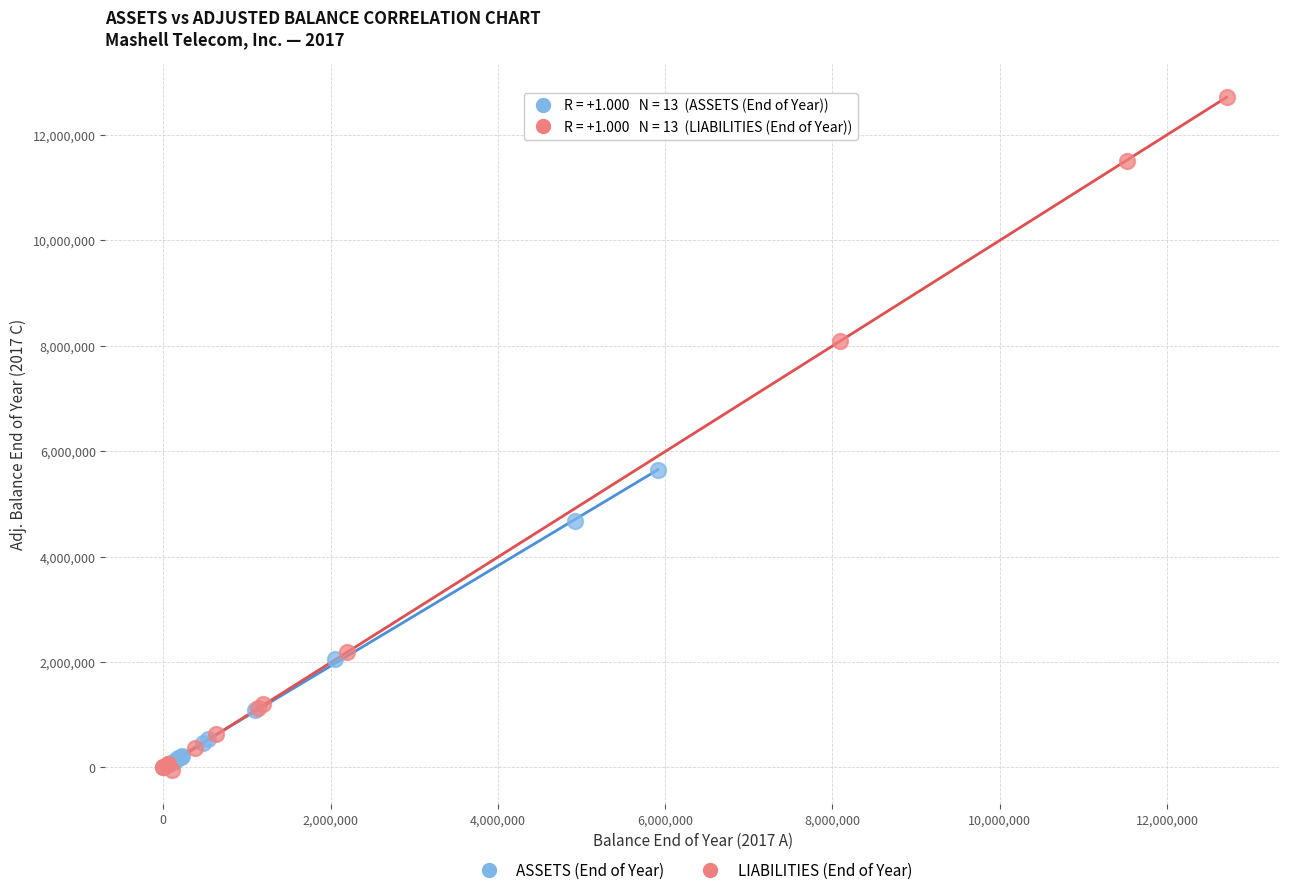

What are all the series names shown in the legend?

ASSETS (End of Year), LIABILITIES (End of Year)